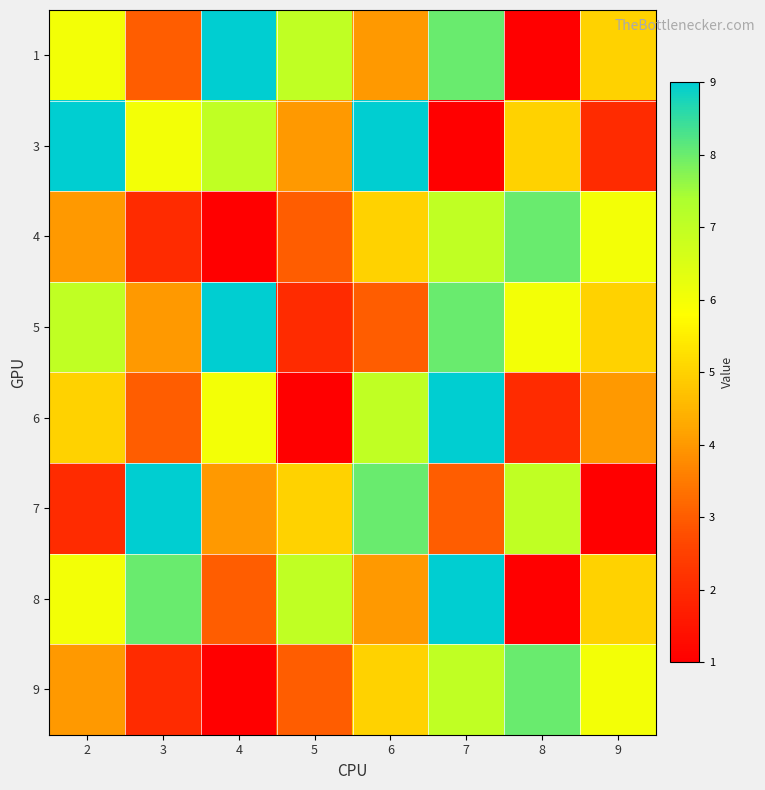

At 4, list the series in order from smallest to largest.

4, 9, 8, 7, 6, 3, 1, 5